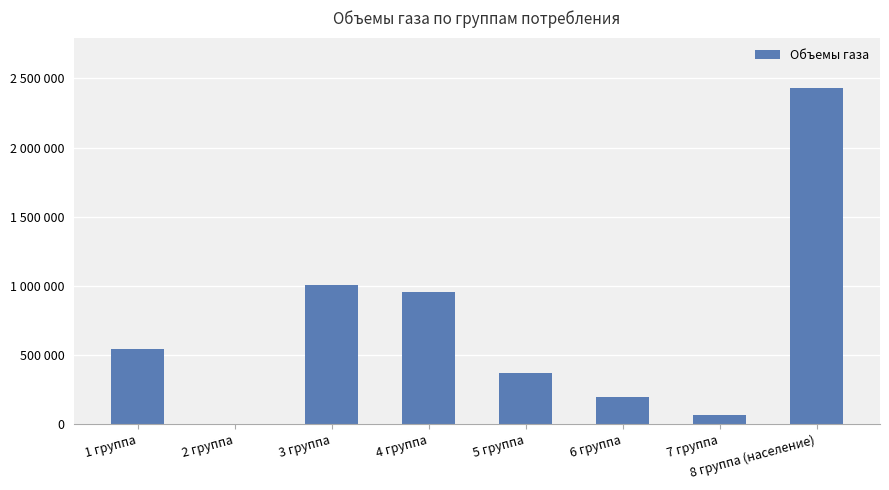

What is the approximate value at 1 группа?

540200.0